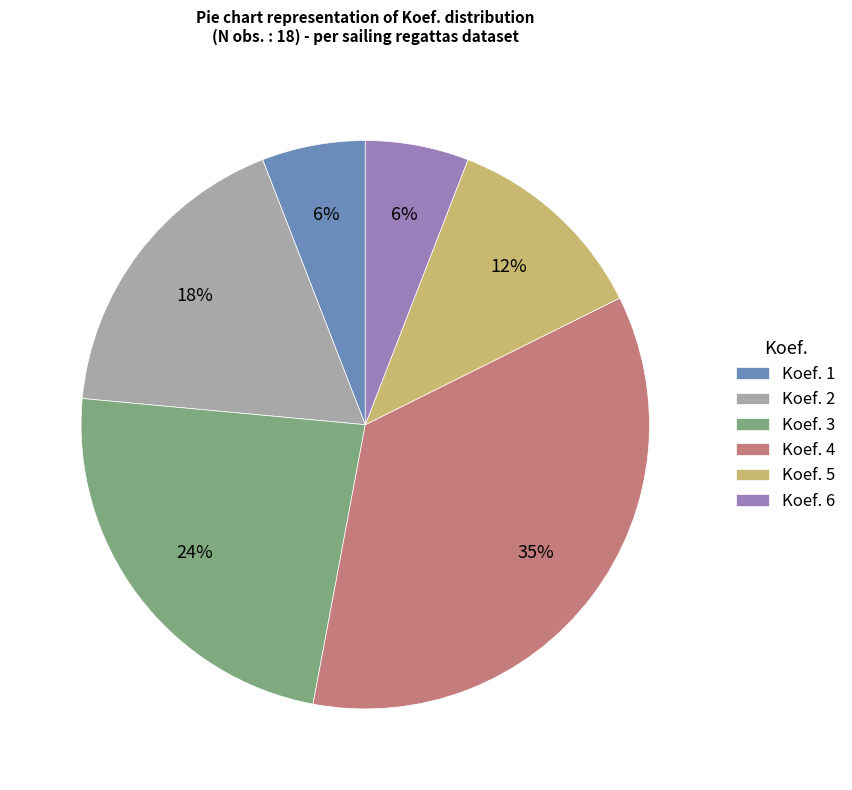

Which slice is the largest?

Koef. 4